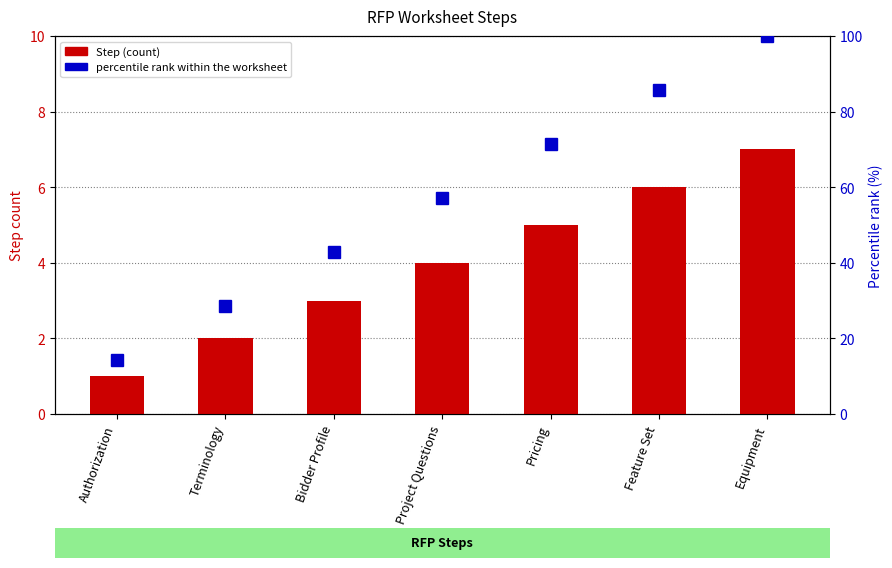

Which category has the highest value in the Step (count) series?

Equipment